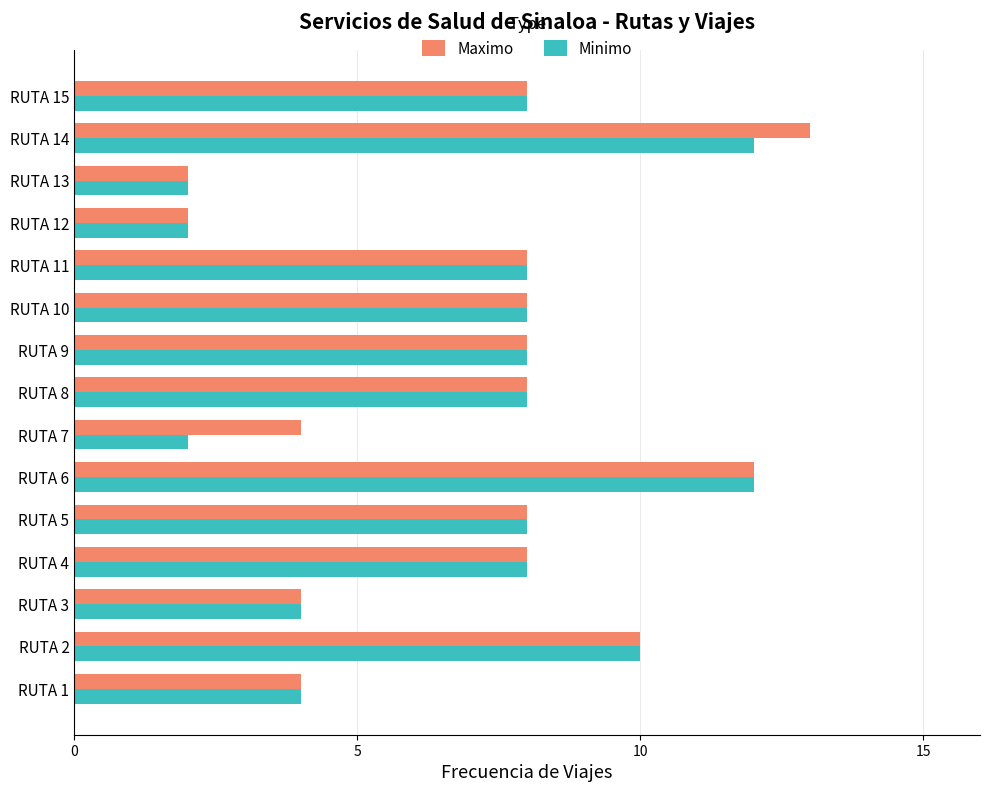

How many values in the Maximo series are below 8?

5